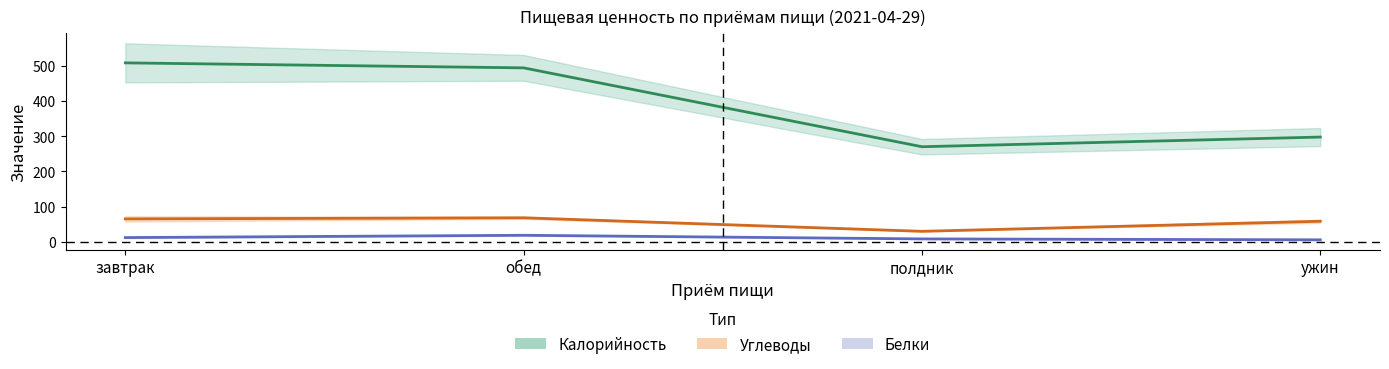

At which label is Белки (среднее) closest to 12?

завтрак